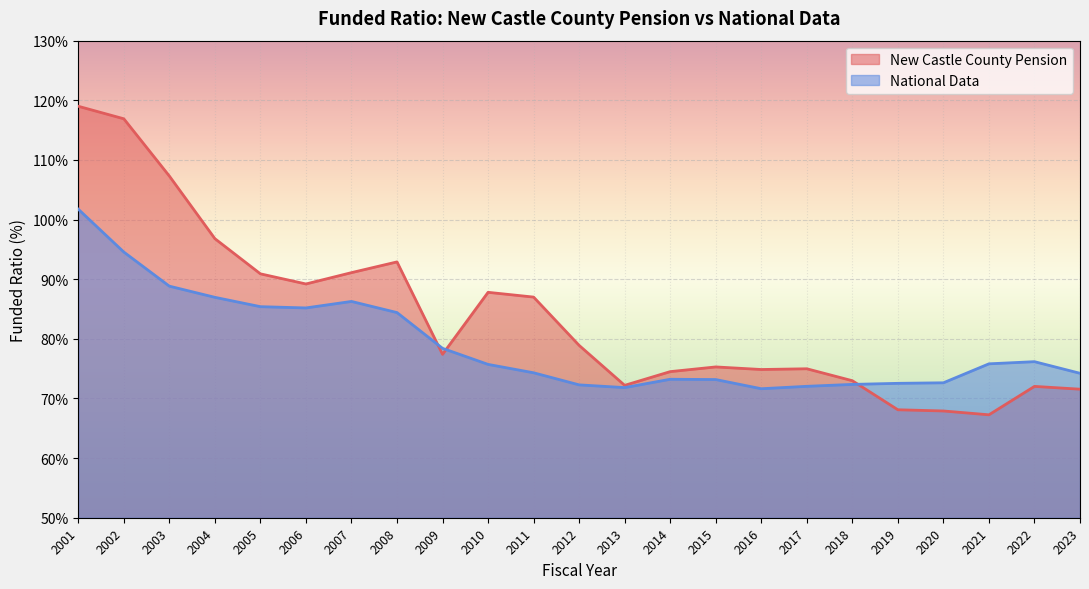

Which series ends up on top after the final intersection of National Data and New Castle County Pension?

National Data